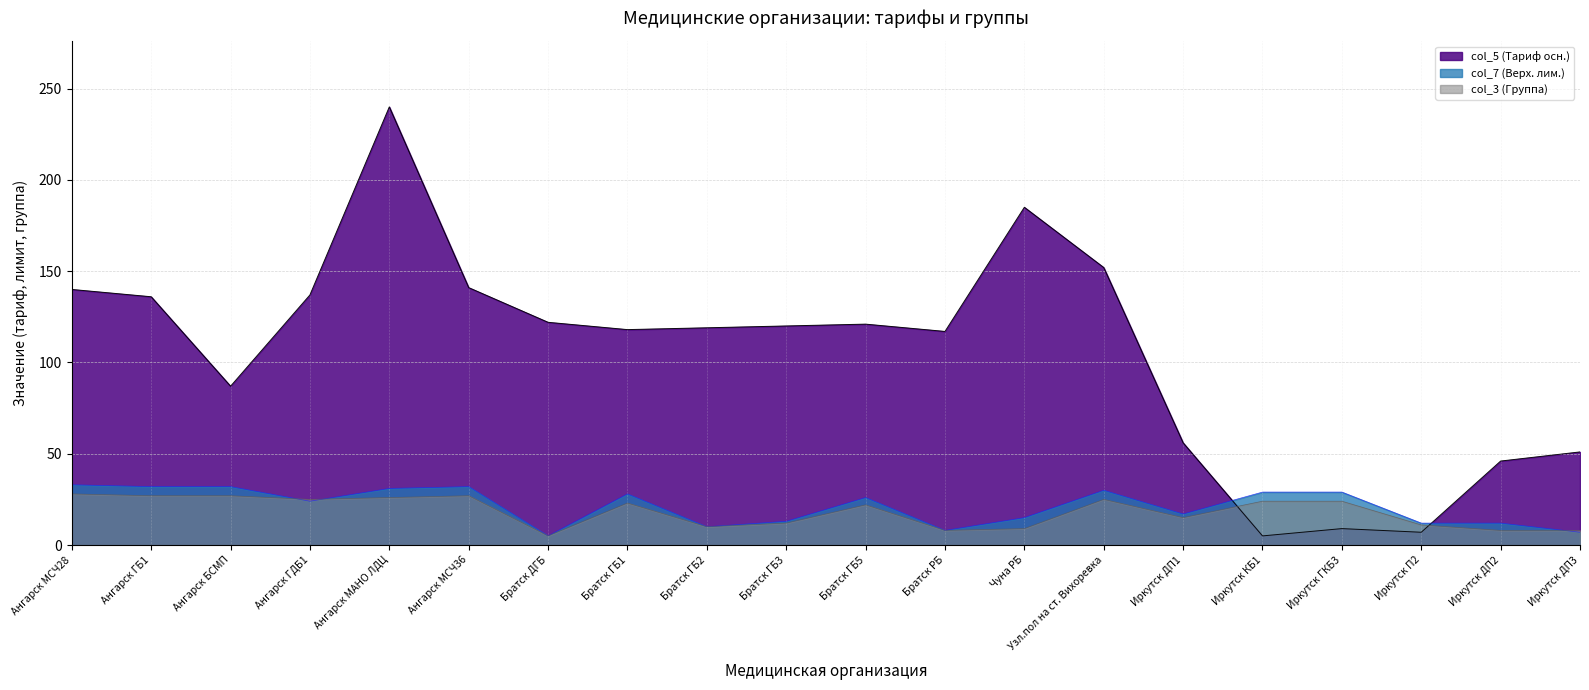

True or false: col_7 (Верх. лим.) and col_5 (Тариф осн.) cross at least once.

True